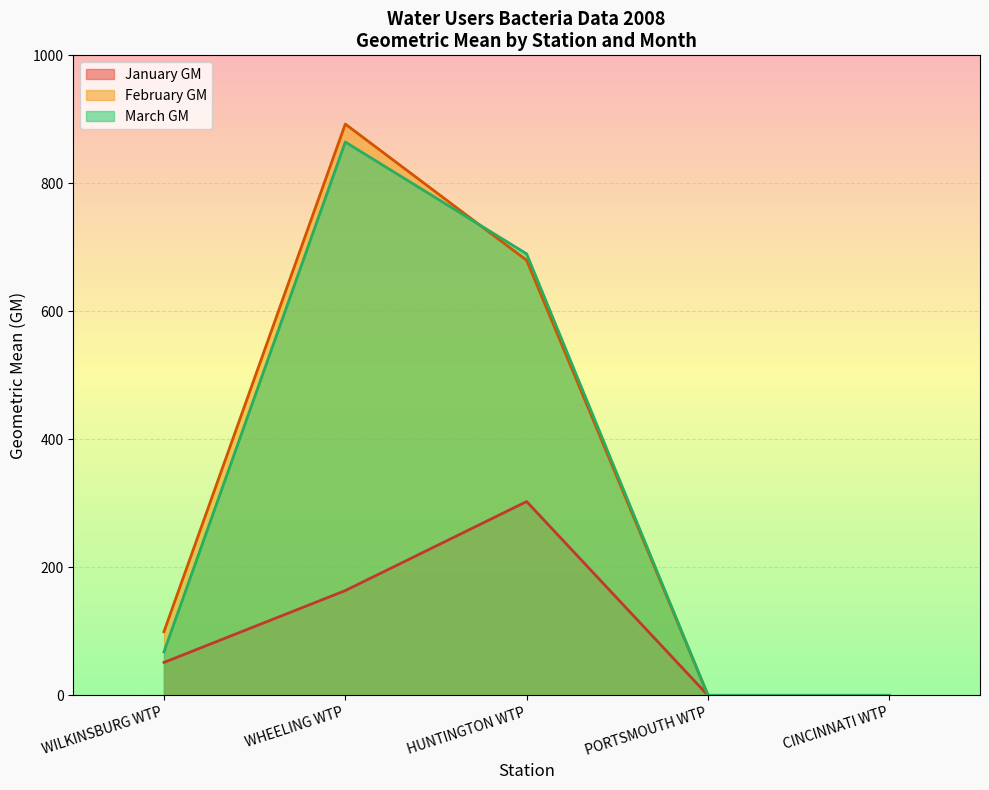

What is the average value of the March GM series?

324.5